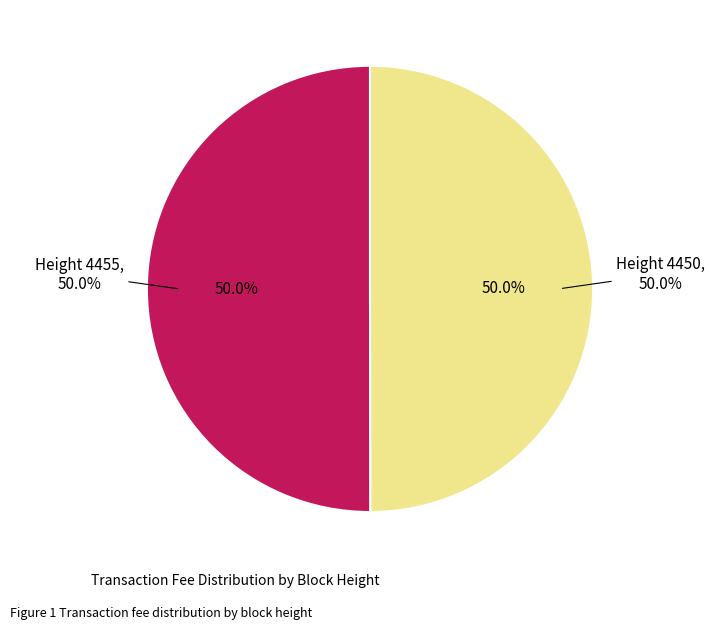

To the nearest percent, what is the average slice percentage?

50%